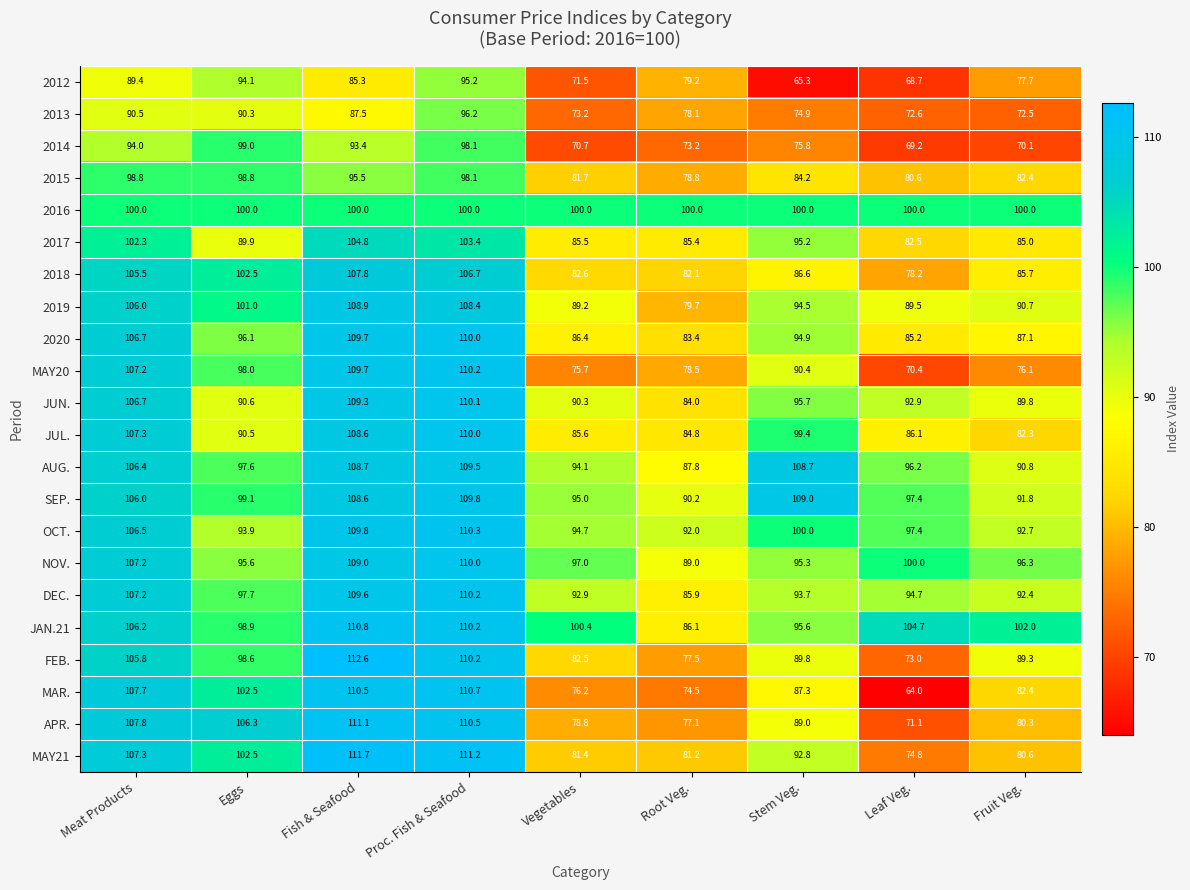

Rank the categories by JUN. value from lowest to highest.

Root Veg., Fruit Veg., Vegetables, Eggs, Leaf Veg., Stem Veg., Meat Products, Fish & Seafood, Proc. Fish & Seafood